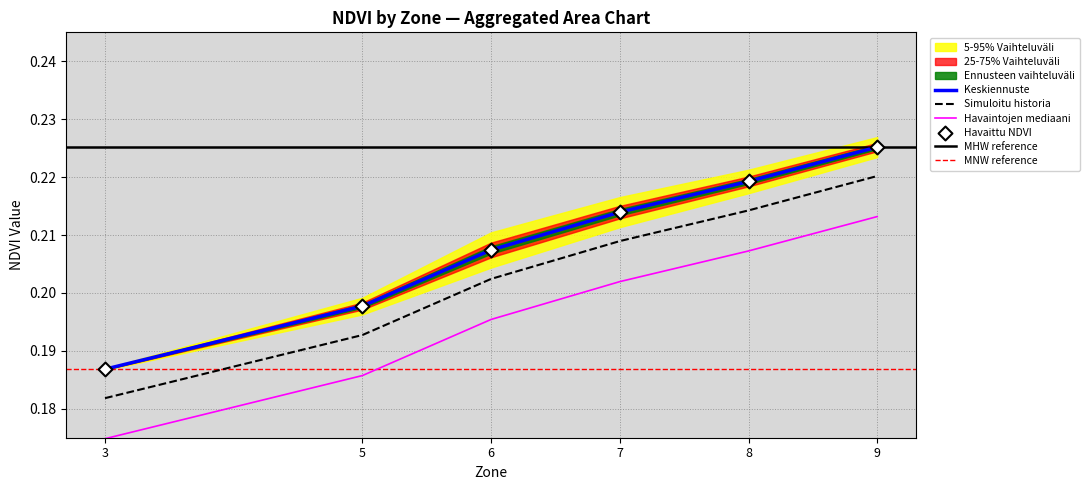

True or false: Keskiennuste and Havaintojen mediaani cross at least once.

False